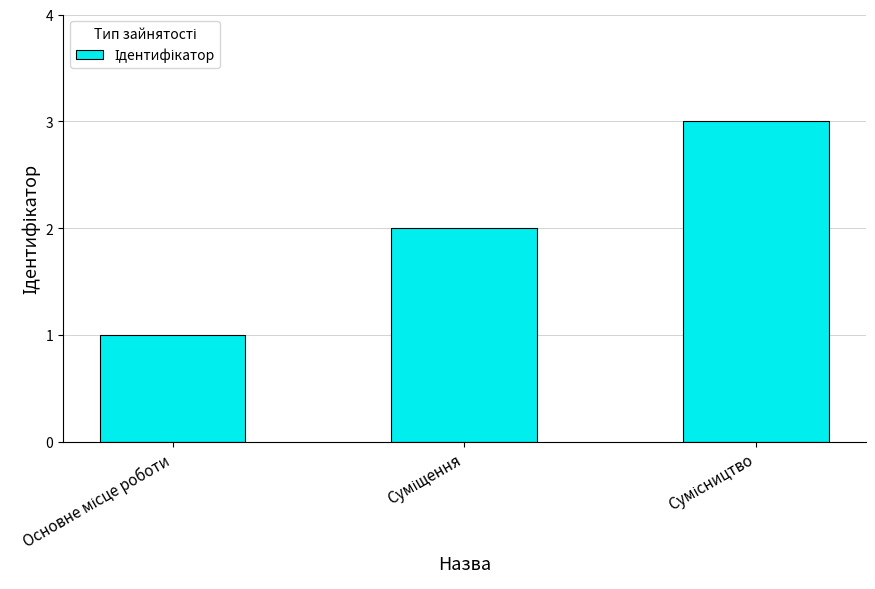

What is the maximum value shown in the chart?

3